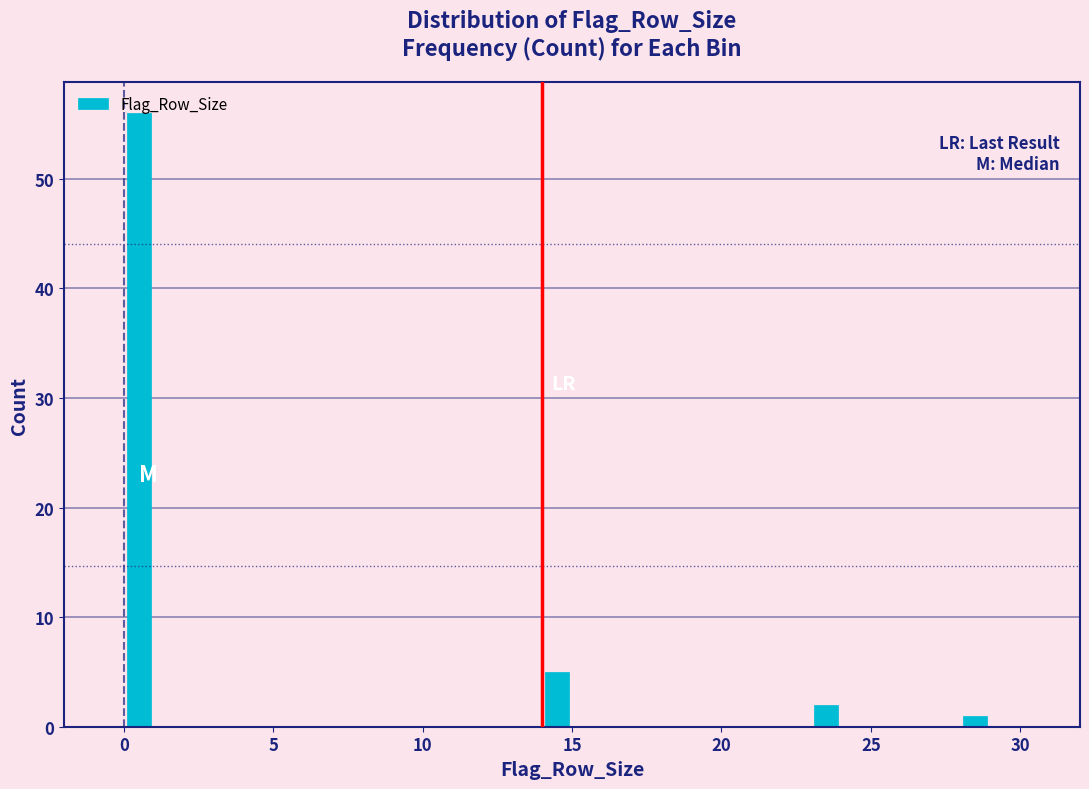

Read against the x-axis, roughly where is the centre of the tallest bar?

0.5